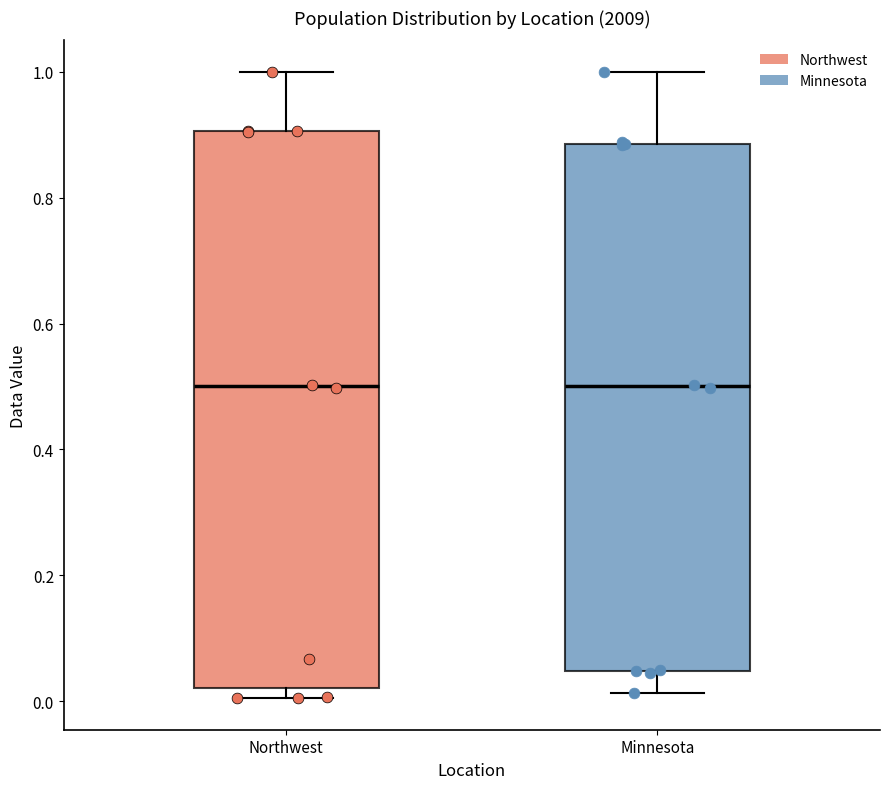

Where is the upper edge of the box for Northwest on the y-axis? The values are not printed on the chart, so give them approximately, as read against the axis.

0.90